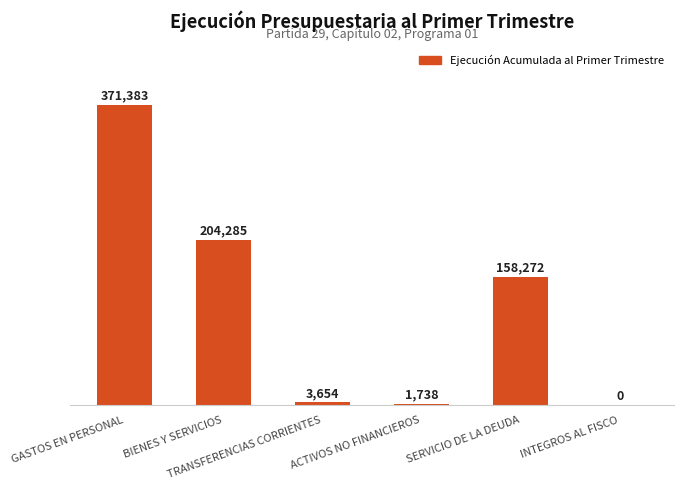

Are the bars horizontal?

No